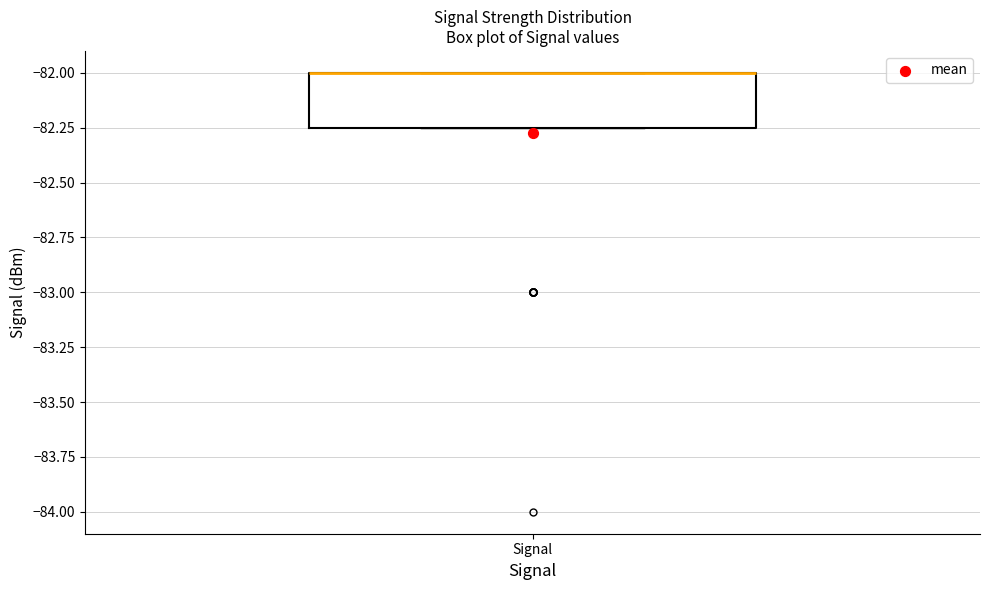

Where is the upper edge of the box for Signal on the y-axis? The values are not printed on the chart, so give them approximately, as read against the axis.

-82.00